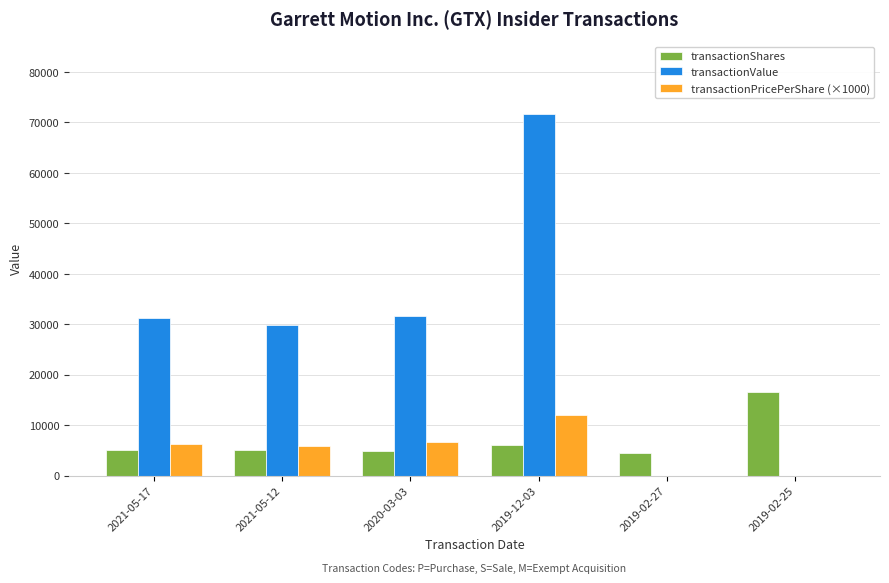

Does the chart contain stacked bars?

No